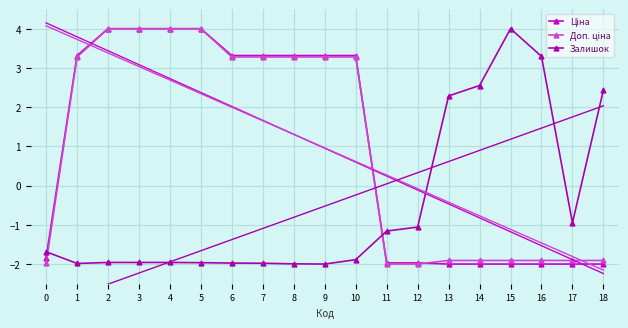

What is the total value across all series at 7?

4.6